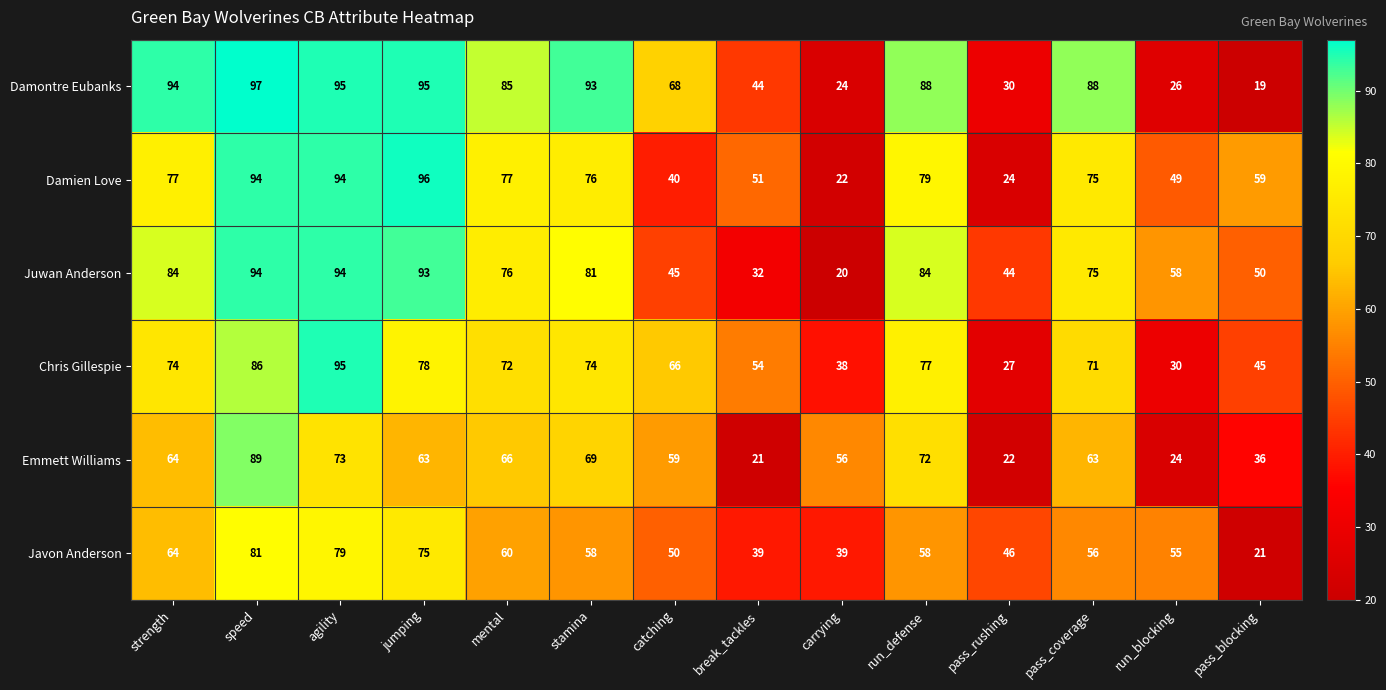

At how many categories does at least one series exceed 69?

8